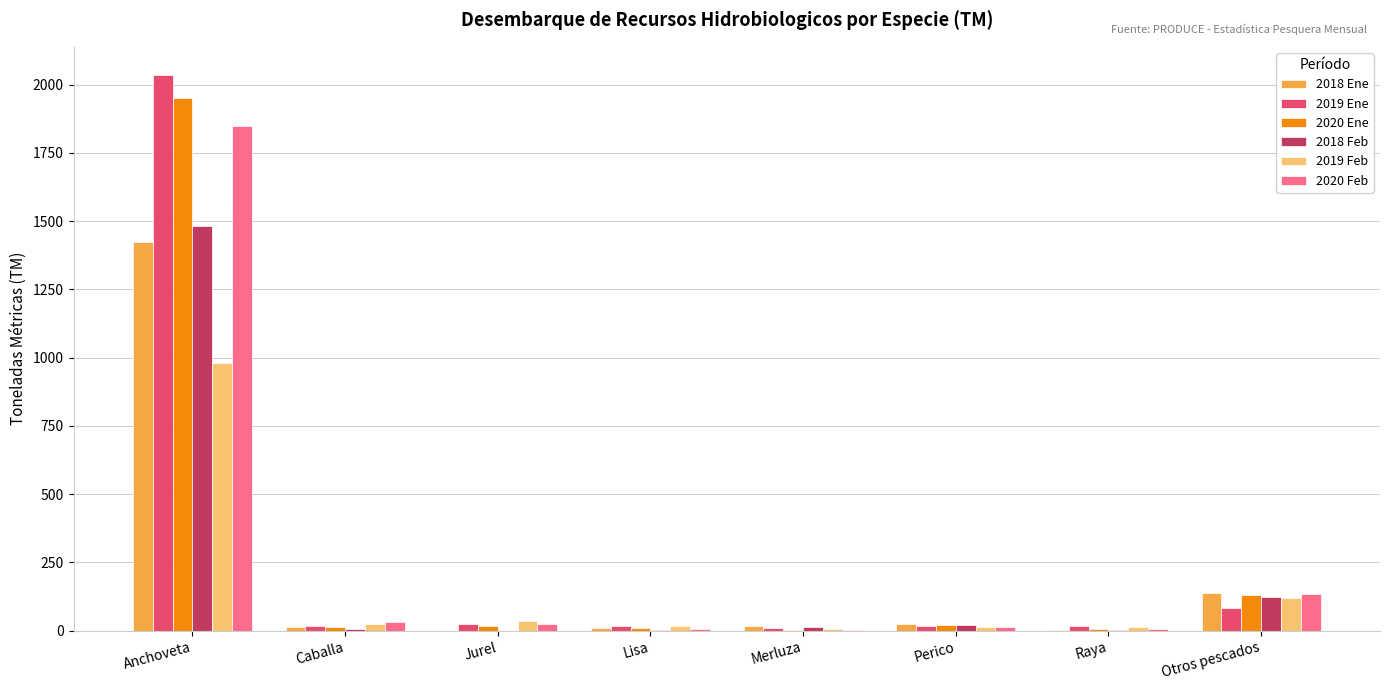

Is it true that 2019 Ene equals 2036.9 at Anchoveta?

True